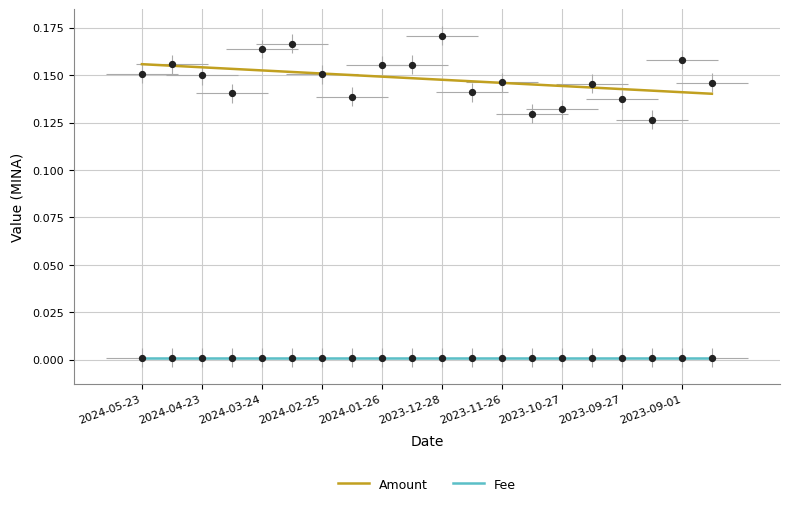

At how many categories does at least one series exceed 0?

20